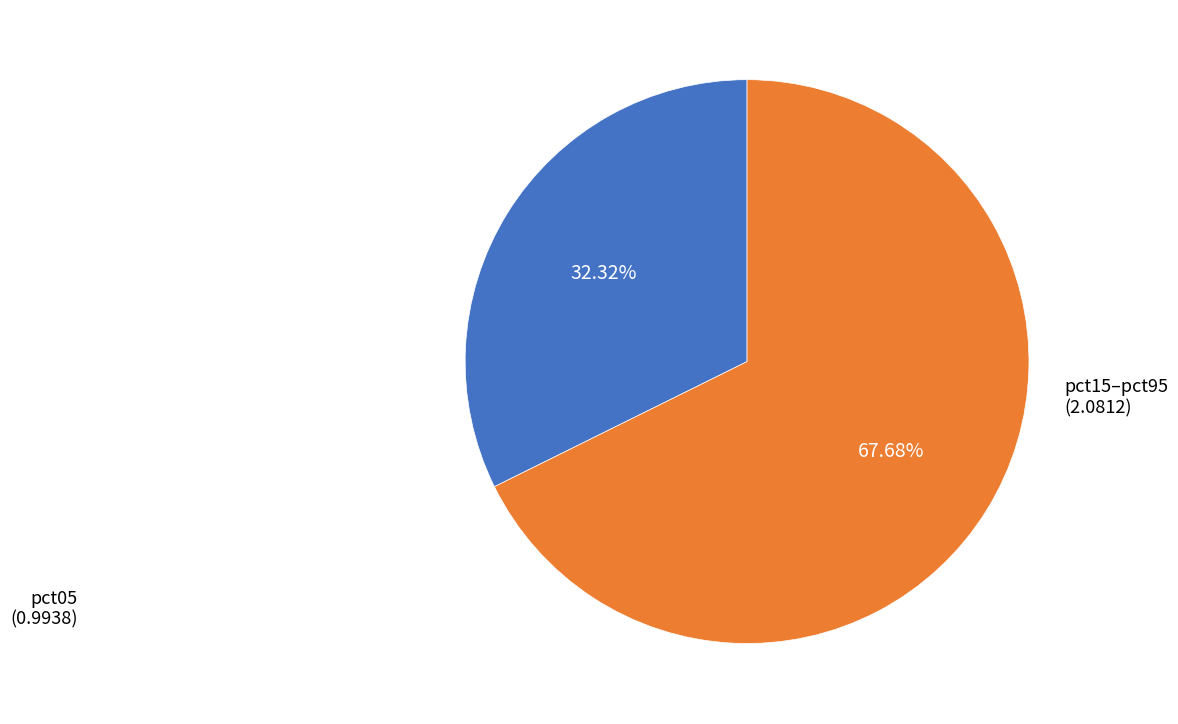

Which has a higher value, pct05 or pct15–pct95?

pct15–pct95